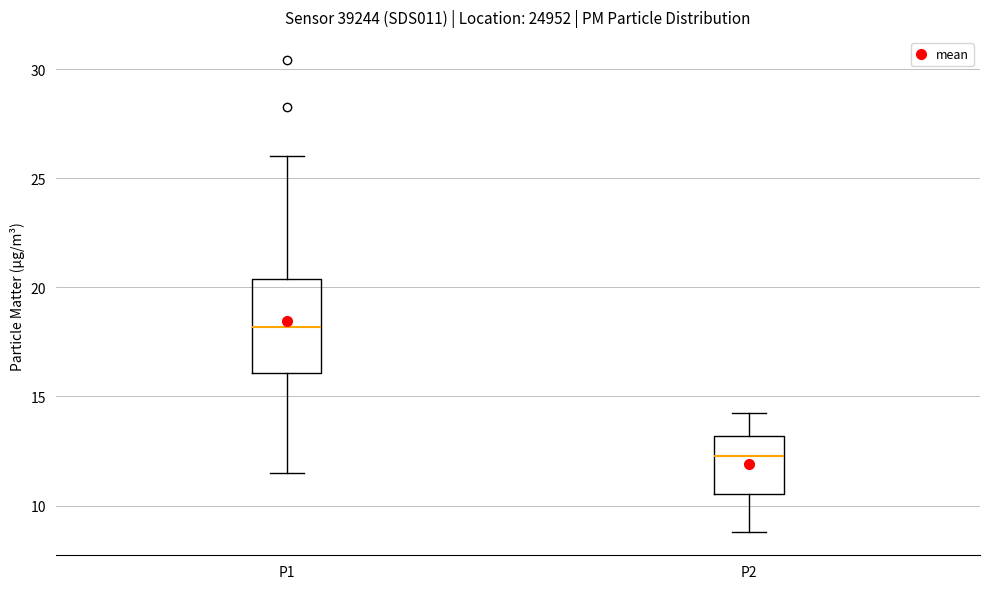

Comparing the boxes themselves (not the whiskers), which one is the tallest?

P1